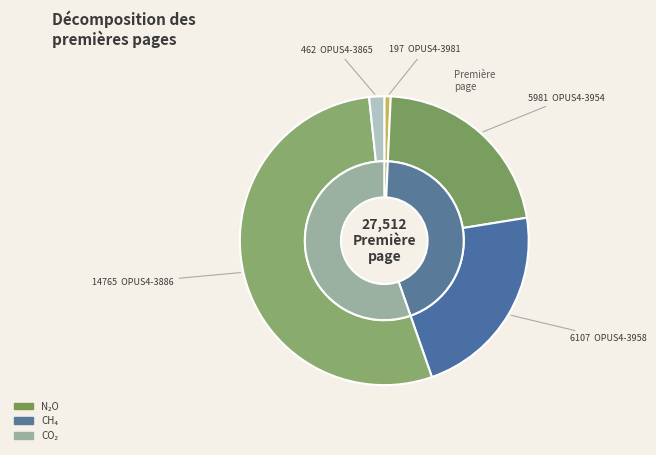

Between OPUS4-3886 and OPUS4-3865, which is larger?

OPUS4-3886